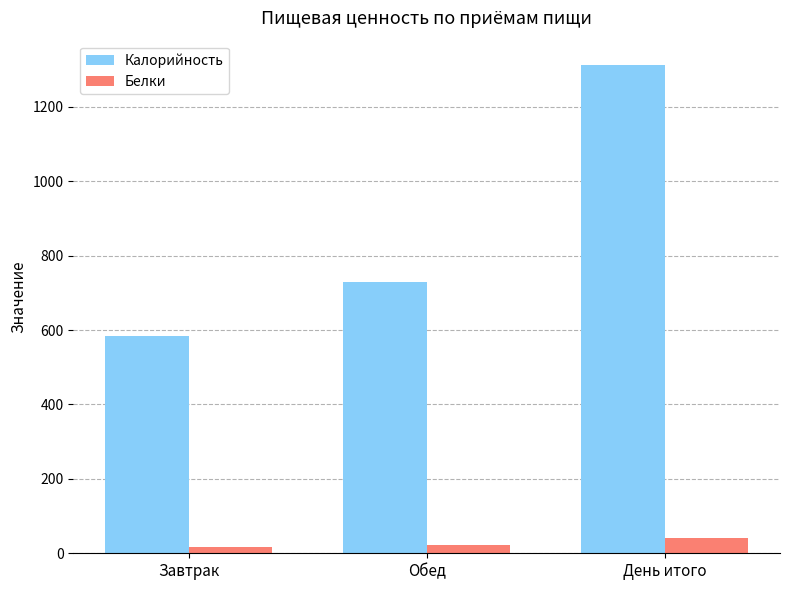

Reading left to right, transcribe all the data shown in this chart.

Калорийность: 582.7	729.4	1312.0
Белки: 17.4	23.1	40.5